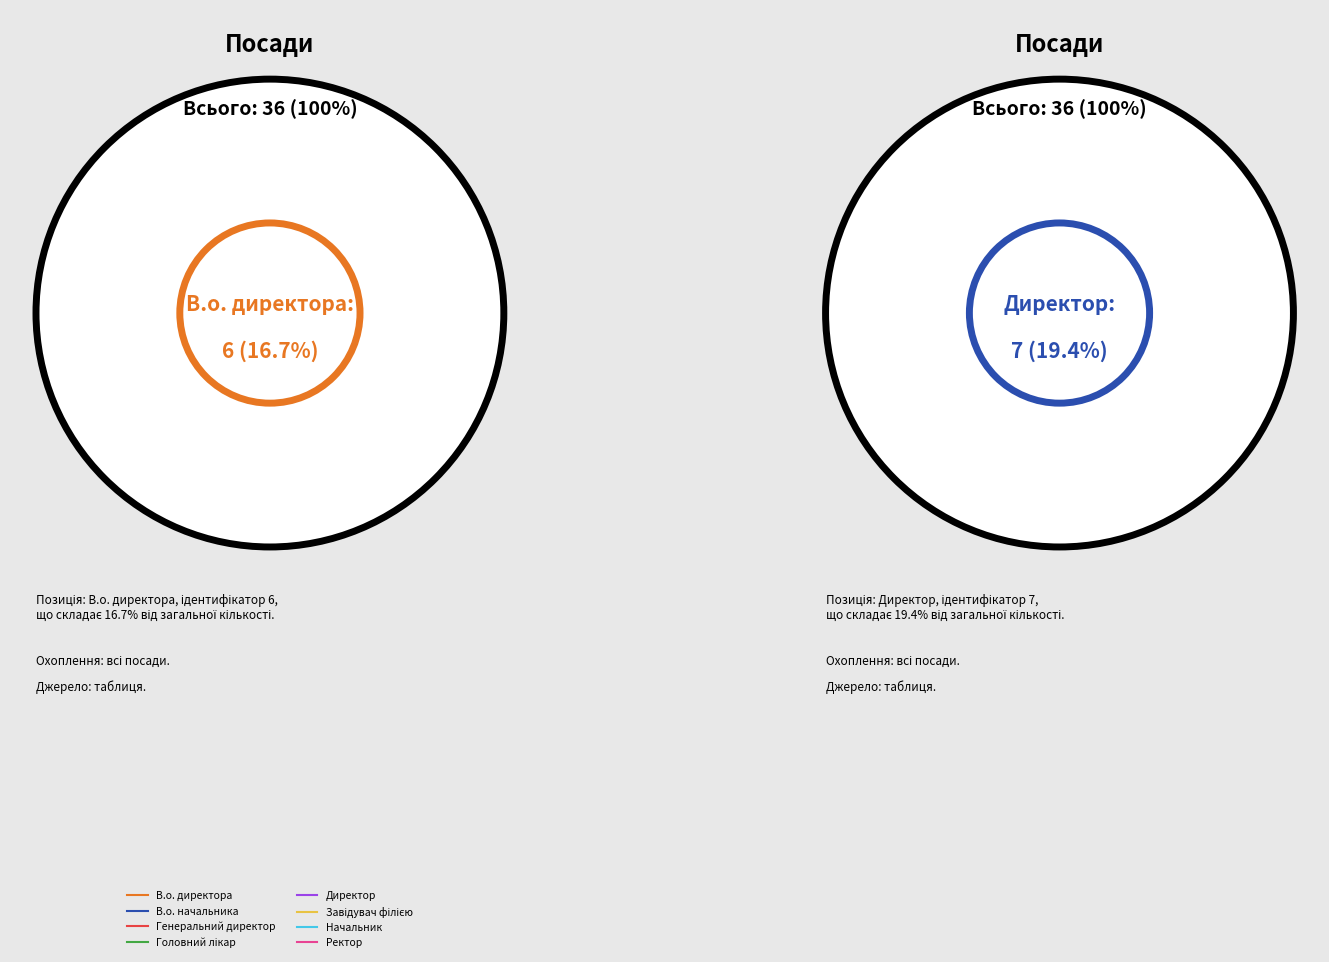

What percentage is the Головний лікар slice, to the nearest percent?

8%